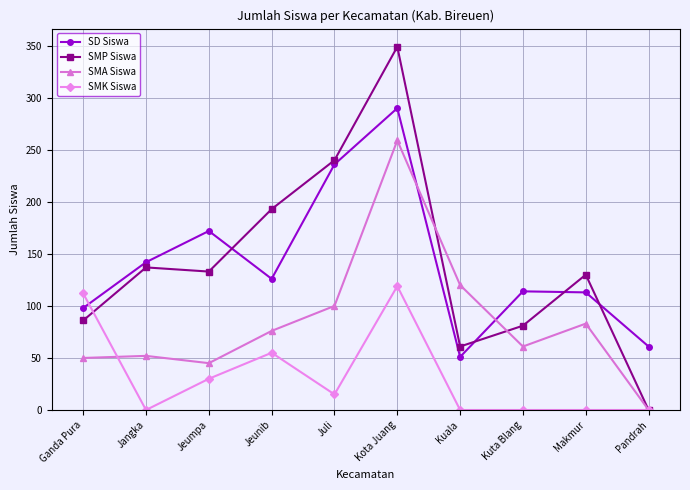

Read the SMK Siswa value at Juli.

15